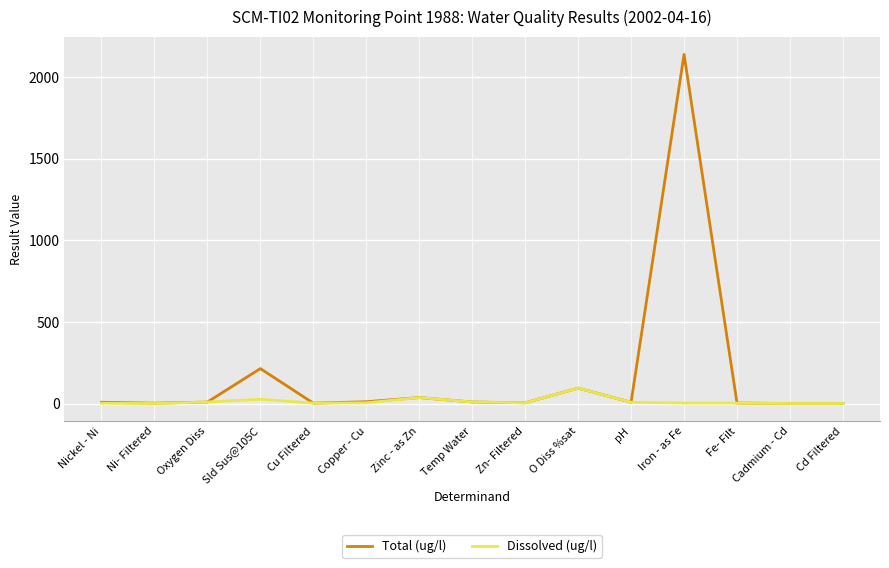

What is the minimum value shown in the chart?

0.1